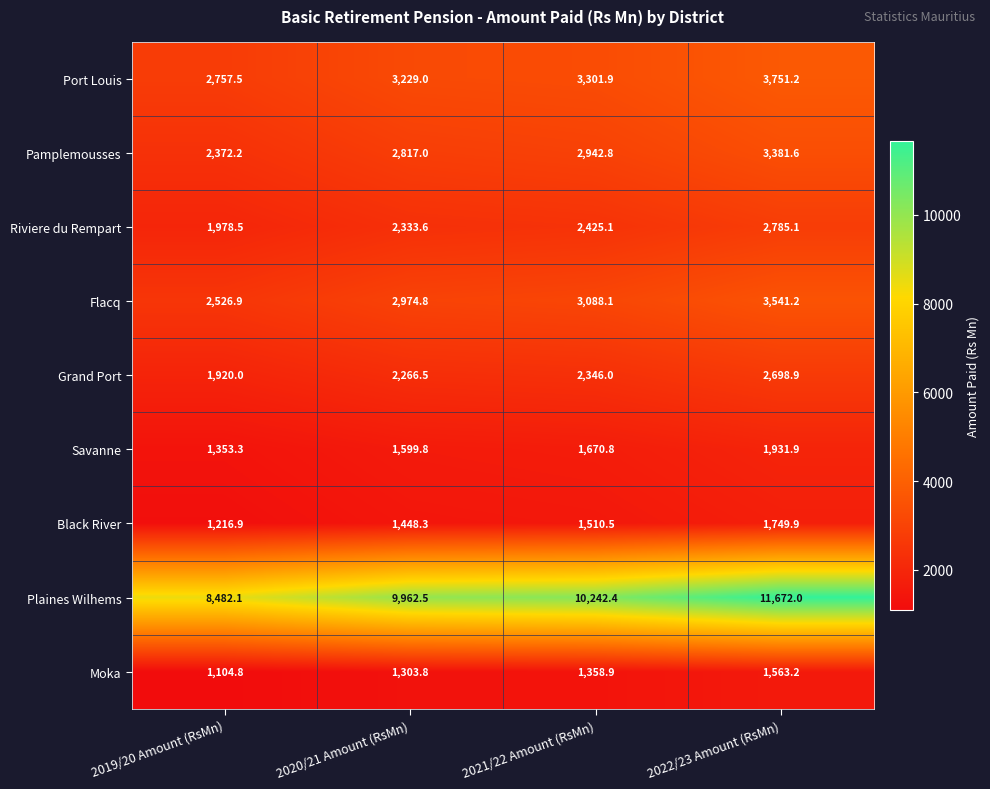

What is the sum of all Moka values?

5330.7